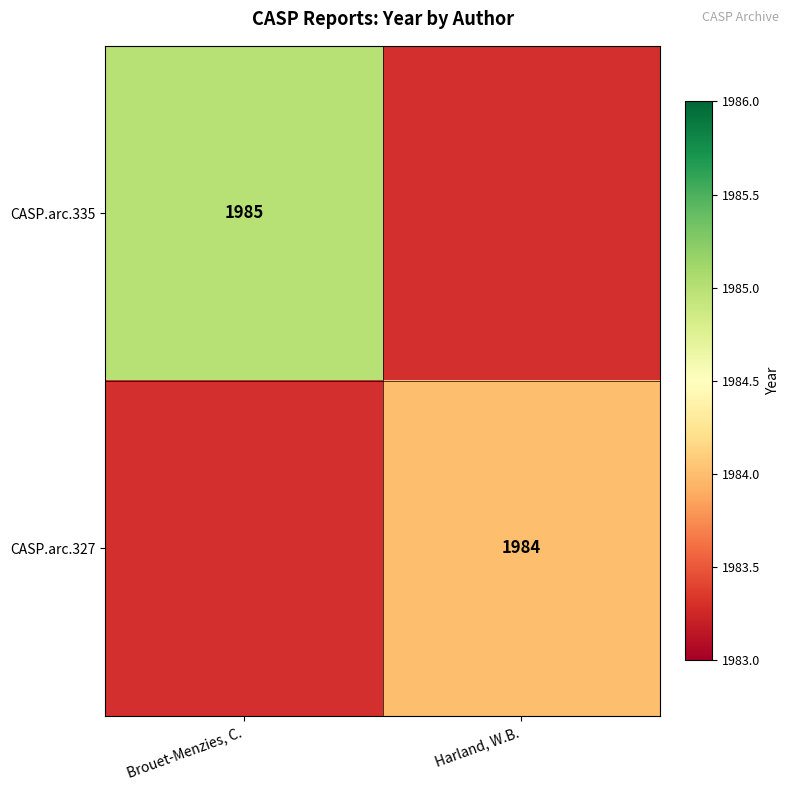

The value of CASP.arc.335 at Brouet-Menzies, C. is 1064. True or false?

False